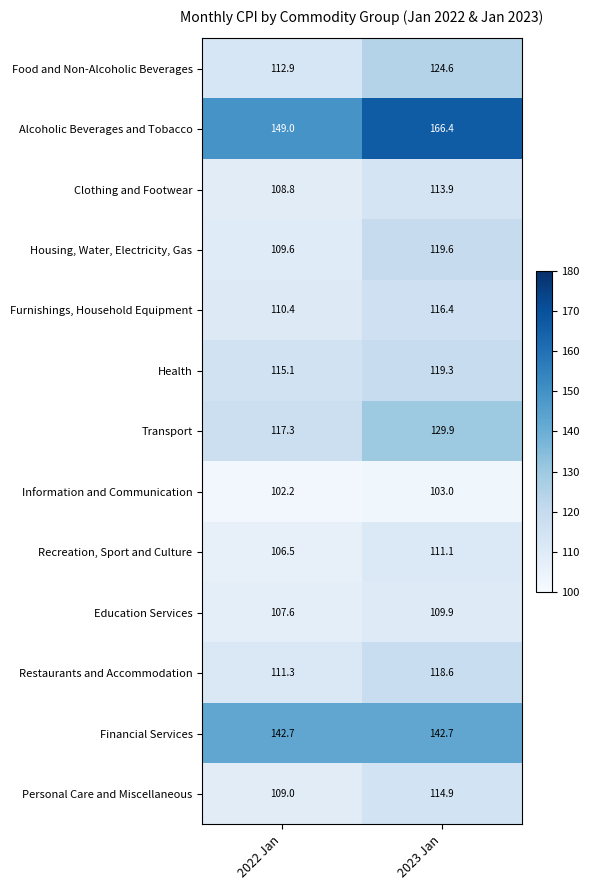

At which category does the chart reach its peak across all series?

2023 Jan